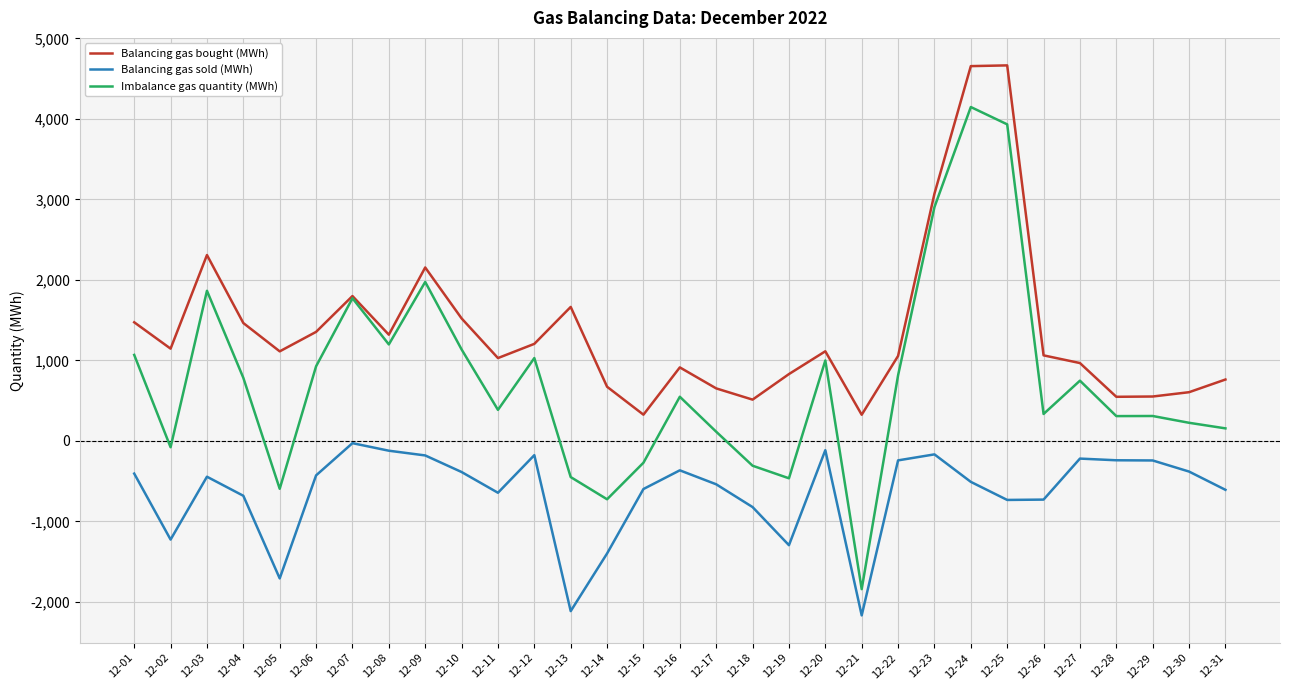

What is the sum of all Balancing gas bought (MWh) values?

42864.2